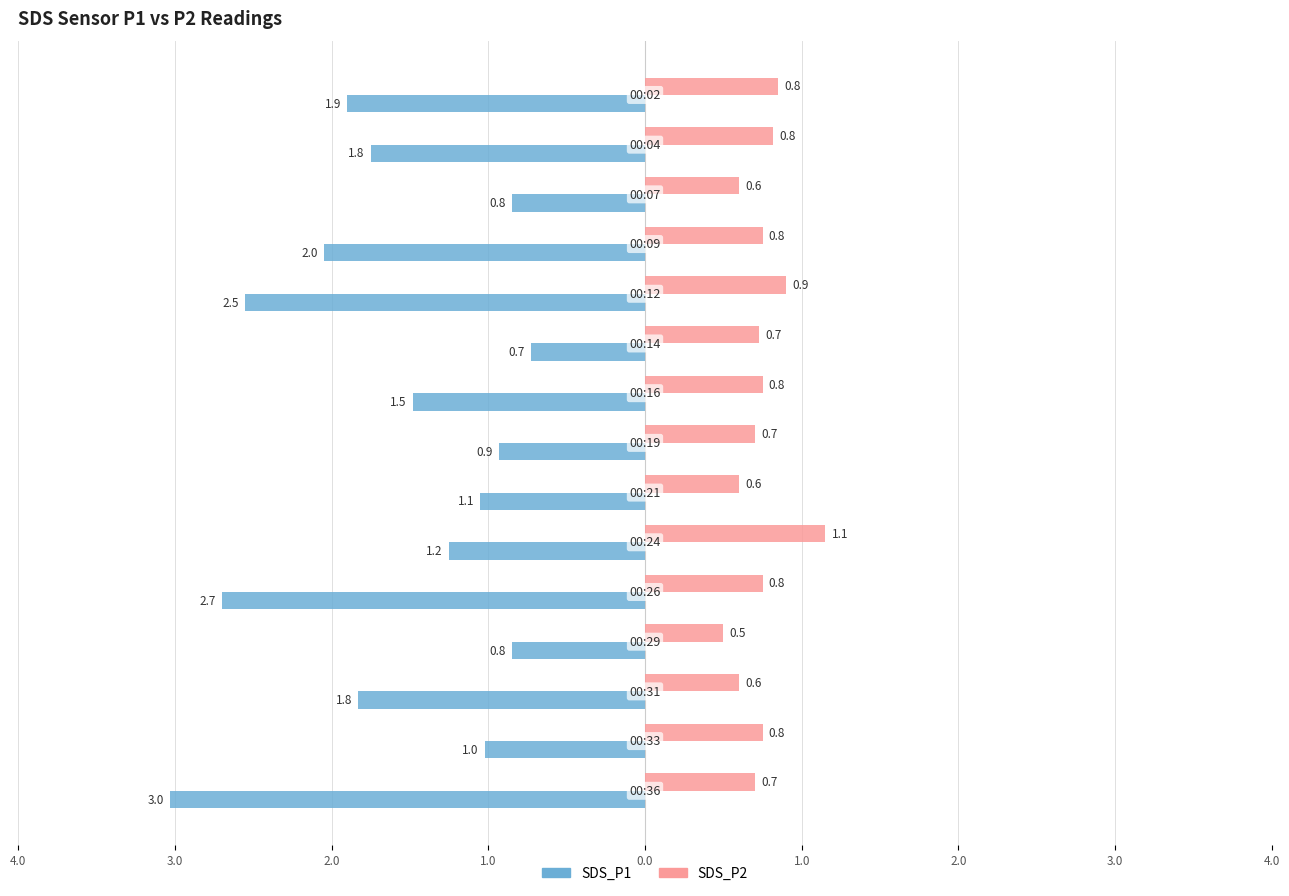

What are all the series names shown in the legend?

SDS_P1, SDS_P2